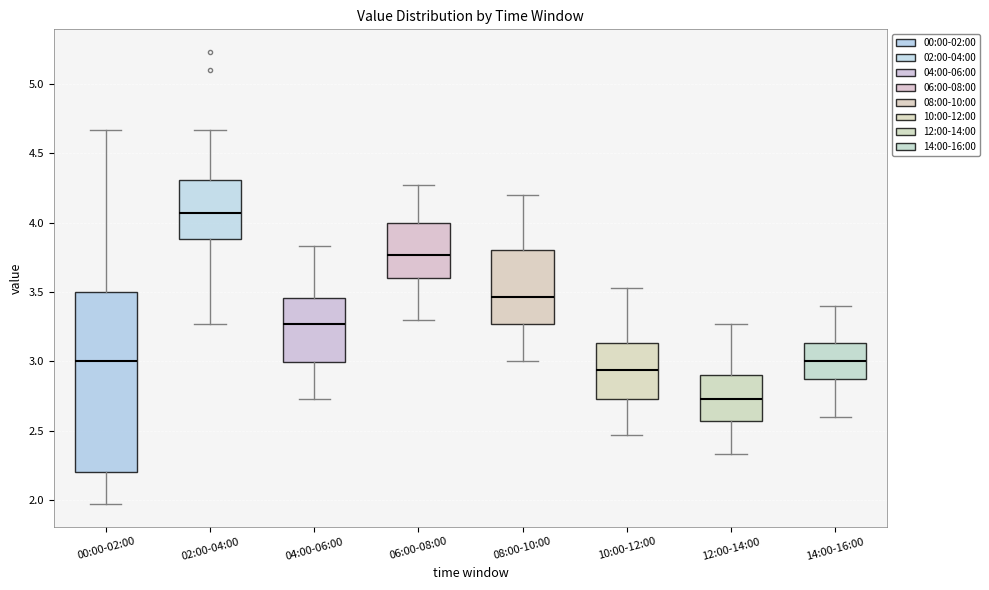

Reading left to right, transcribe this box plot: for each box, give where its median line is, the range the box spans, and where its two whiskers end, as read against the y-axis. The values are not printed on the chart, so give them approximately, as read against the axis.

00:00-02:00: median 3.00, box 2.20 to 3.50, whiskers 1.95 to 4.65
02:00-04:00: median 4.05, box 3.90 to 4.30, whiskers 3.25 to 4.65
04:00-06:00: median 3.25, box 3.00 to 3.45, whiskers 2.75 to 3.85
06:00-08:00: median 3.75, box 3.60 to 4.00, whiskers 3.30 to 4.25
08:00-10:00: median 3.45, box 3.25 to 3.80, whiskers 3.00 to 4.20
10:00-12:00: median 2.95, box 2.75 to 3.15, whiskers 2.45 to 3.55
12:00-14:00: median 2.75, box 2.55 to 2.90, whiskers 2.35 to 3.25
14:00-16:00: median 3.00, box 2.85 to 3.15, whiskers 2.60 to 3.40